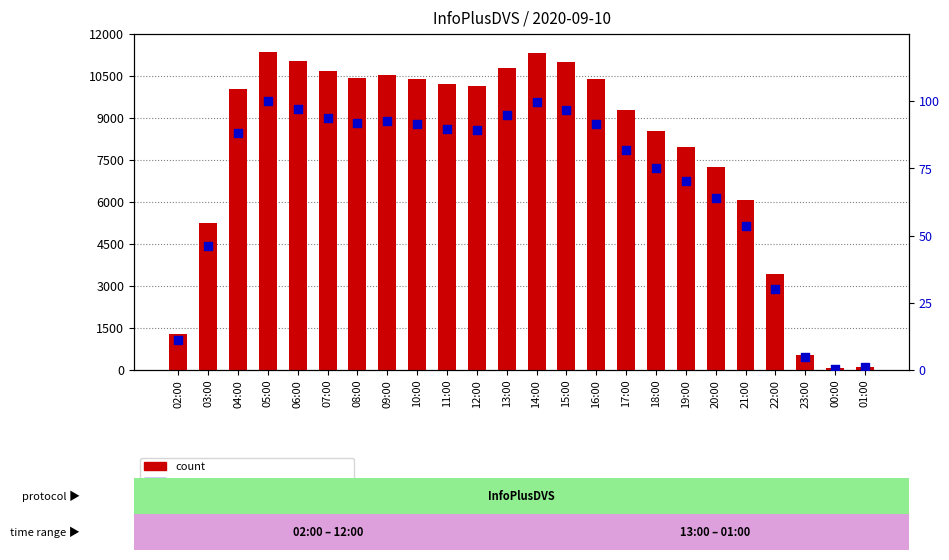

Is the value of percentile rank within the sample at 19:00 greater than the value of count at 15:00?

No